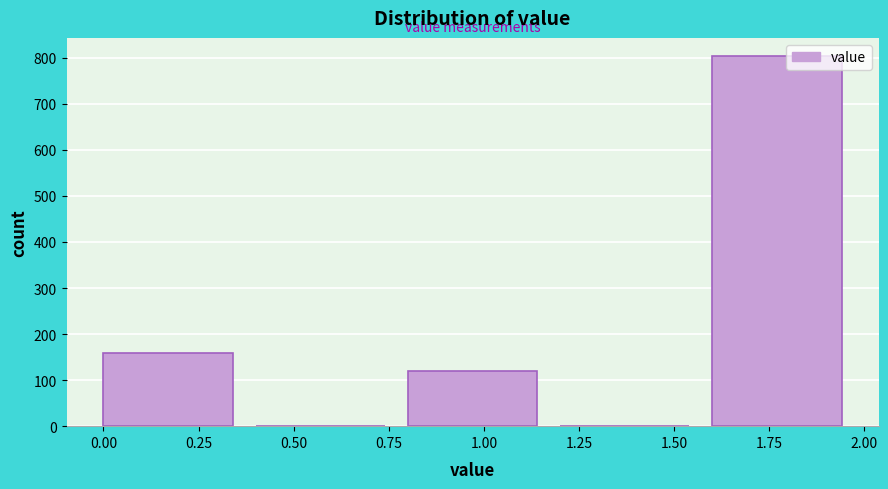

Reading left to right, list every bar in this chart as the range it spans on the x-axis followed by its height. The values are not printed on the chart, so give them approximately, as read against the axis.

0.0 to 0.4: 160
0.4 to 0.8: 0
0.8 to 1.2: 120
1.2 to 1.6: 0
1.6 to 2.0: 800